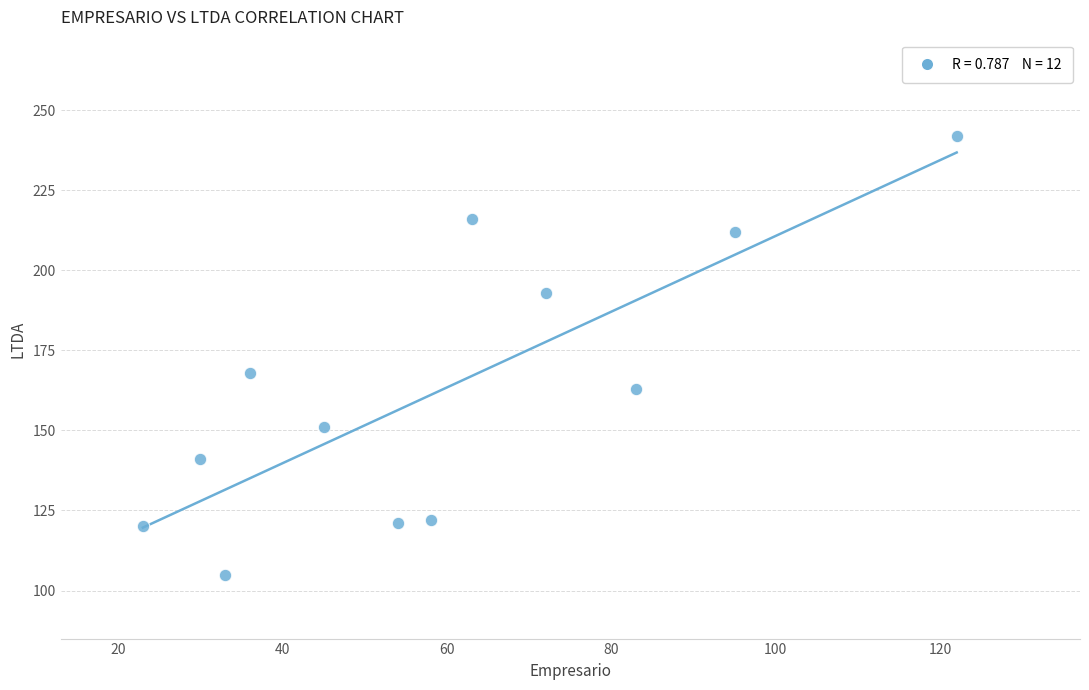

What is the average Y value?

163